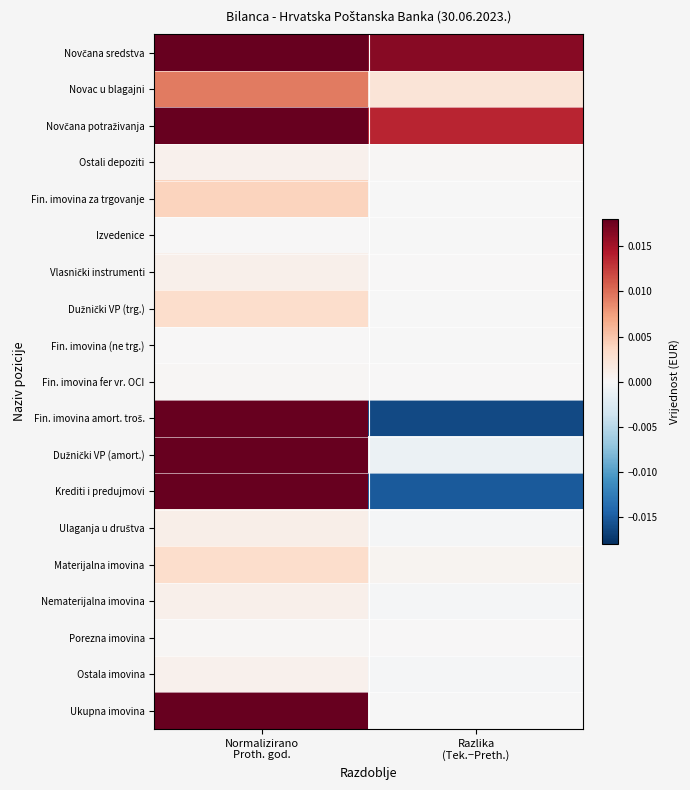

At how many categories does at least one series exceed 0?

2